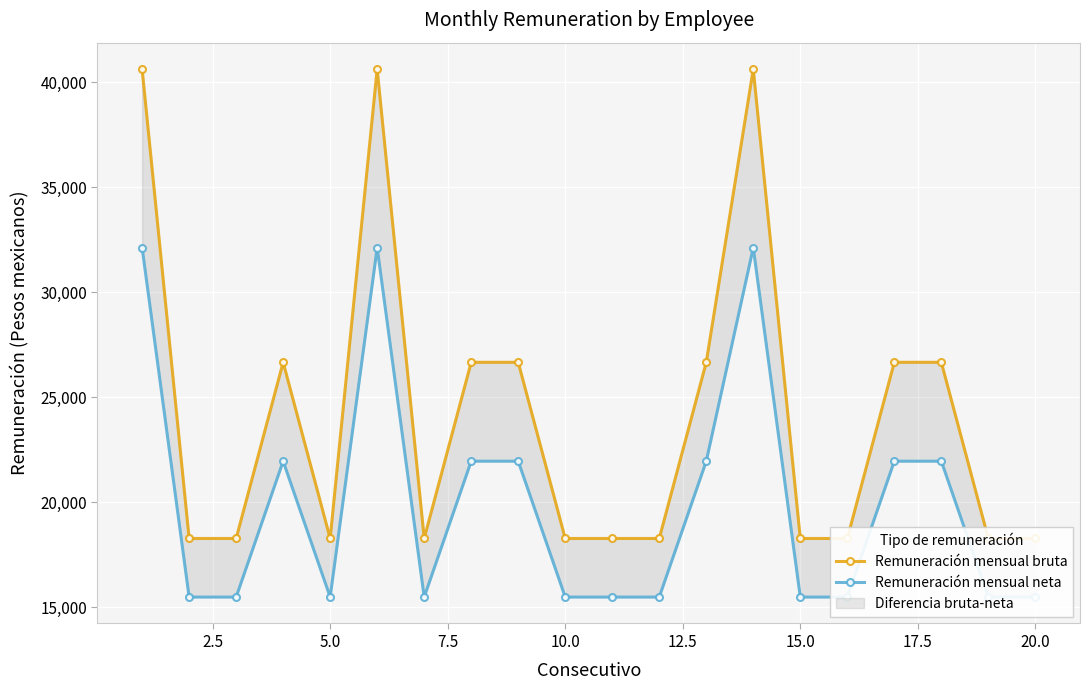

Rank the series by their maximum value, from highest to lowest.

Remuneración mensual bruta, Remuneración mensual neta